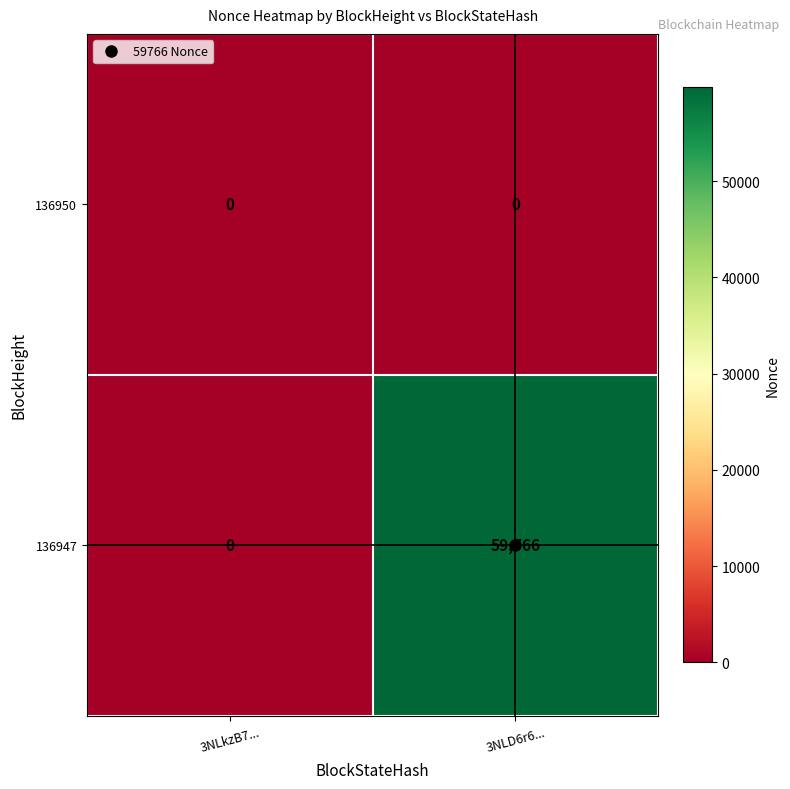

Between 3NLkzB7... and 3NLD6r6..., which series saw the biggest shift?

136947